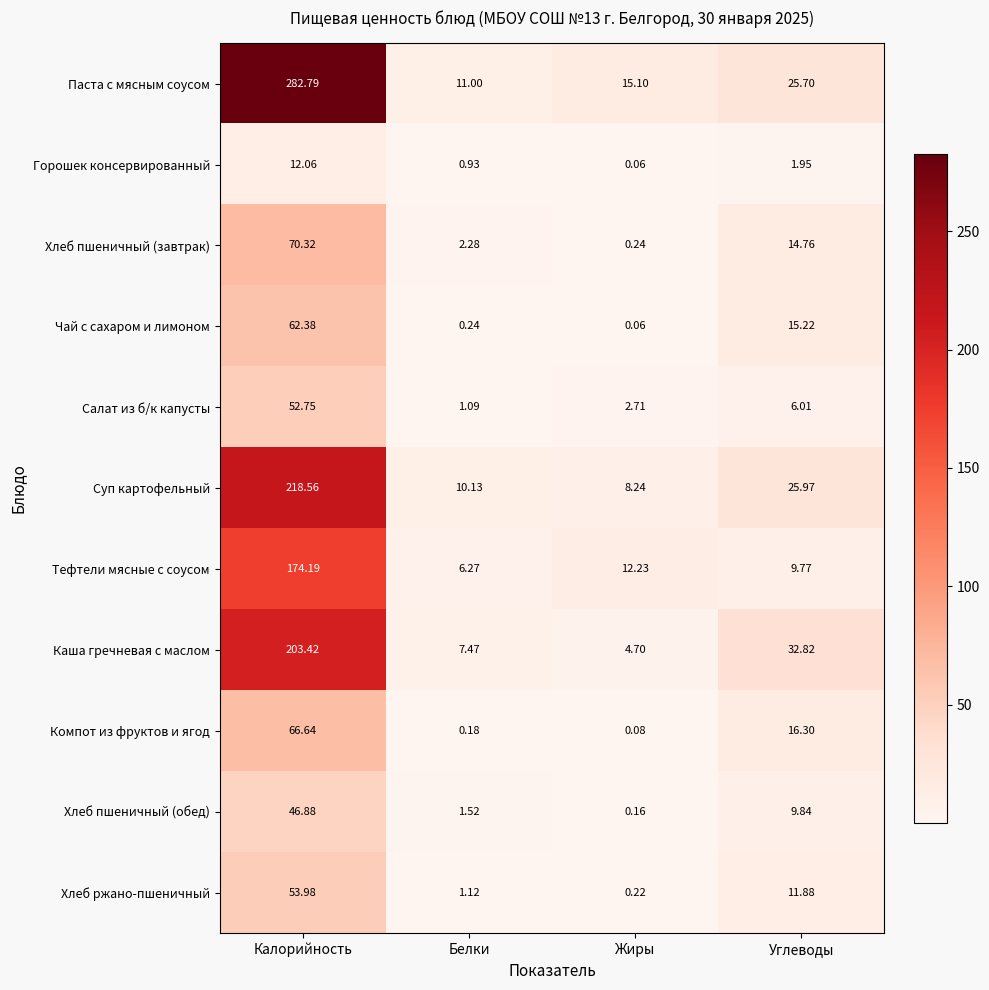

Rank the series by their maximum value, from lowest to highest.

Горошек консервированный, Хлеб пшеничный (обед), Салат из б/к капусты, Хлеб ржано-пшеничный, Чай с сахаром и лимоном, Компот из фруктов и ягод, Хлеб пшеничный (завтрак), Тефтели мясные с соусом, Каша гречневая с маслом, Суп картофельный, Паста с мясным соусом